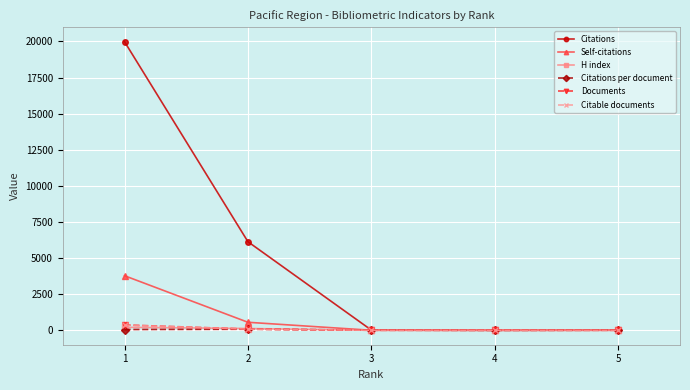

What is the maximum value shown in the chart?

19985.0